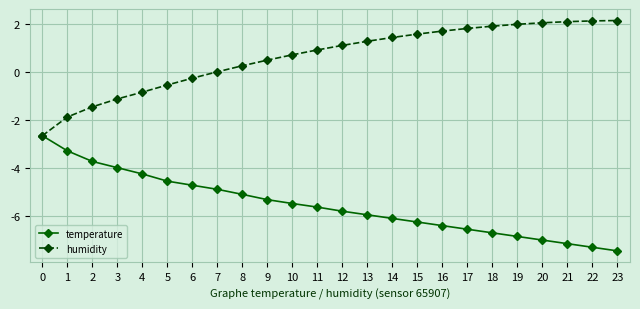

How many categories are shown in the chart?

24